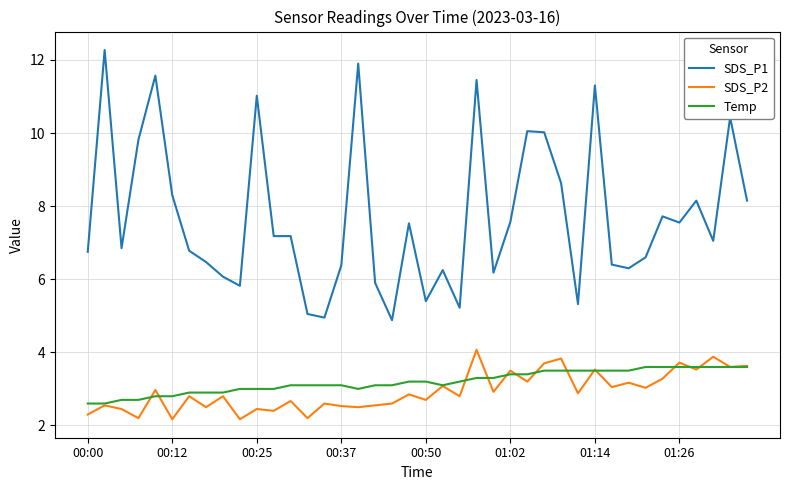

List the series in order of their peak value, highest first.

SDS_P1, SDS_P2, Temp